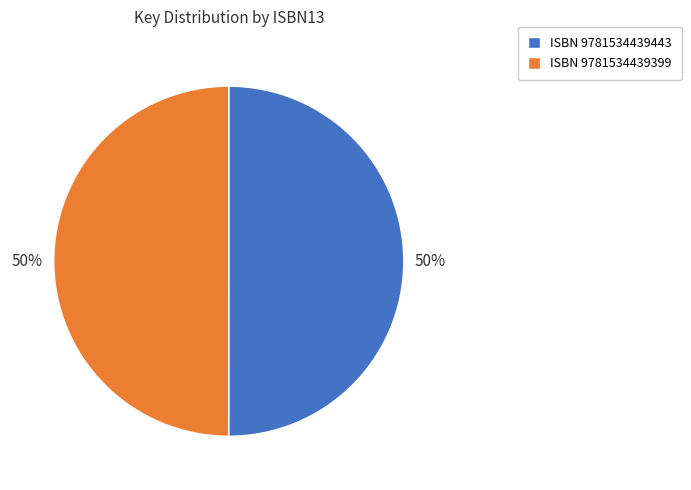

To the nearest percent, what is the combined percentage of ISBN 9781534439443 and ISBN 9781534439399?

100%